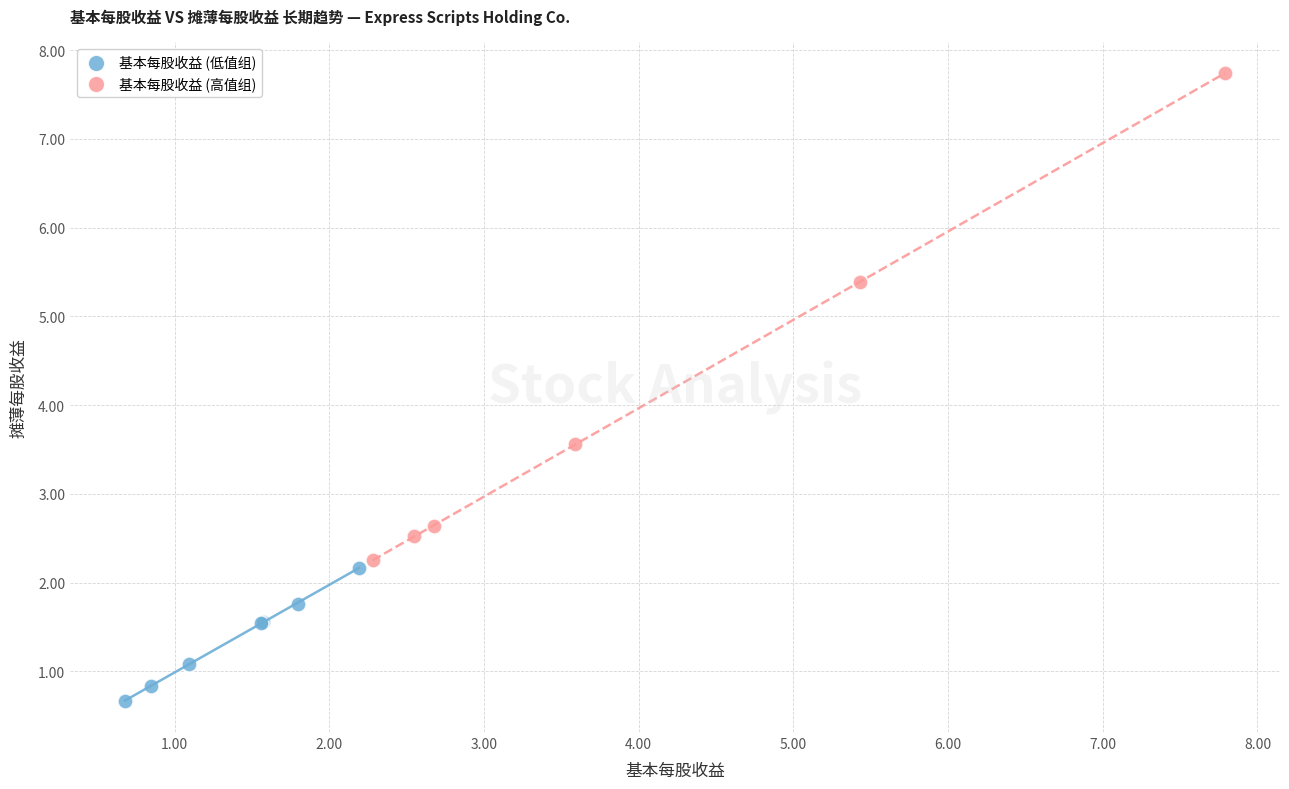

What are all the series names shown in the legend?

基本每股收益 (低值组), 基本每股收益 (高值组)